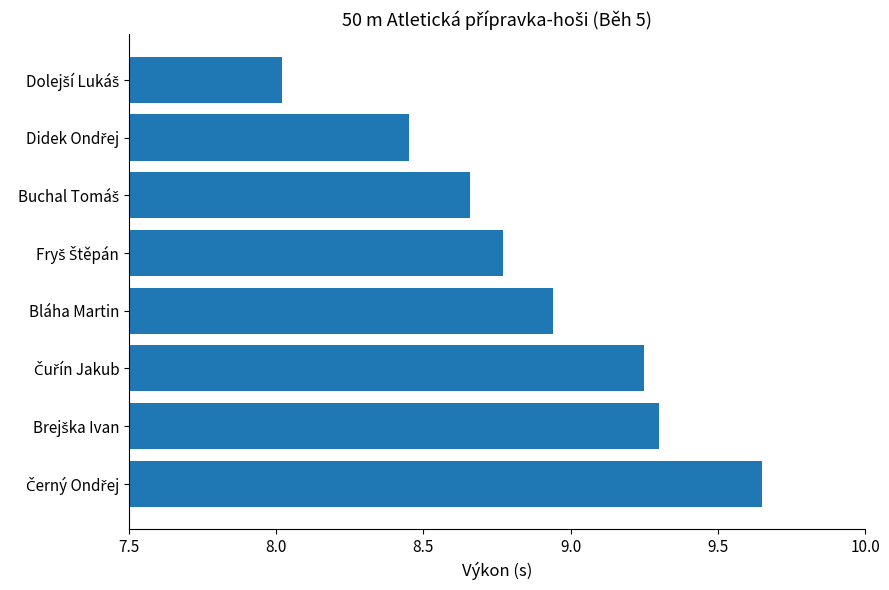

Is it true that the value at Bláha Martin is 4.4?

False